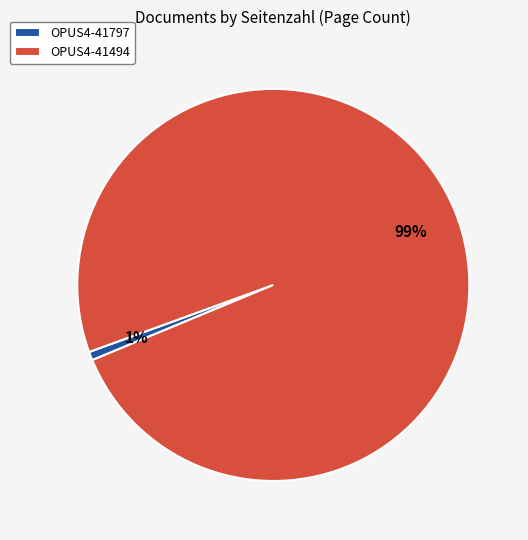

Is there a majority slice in this chart?

Yes